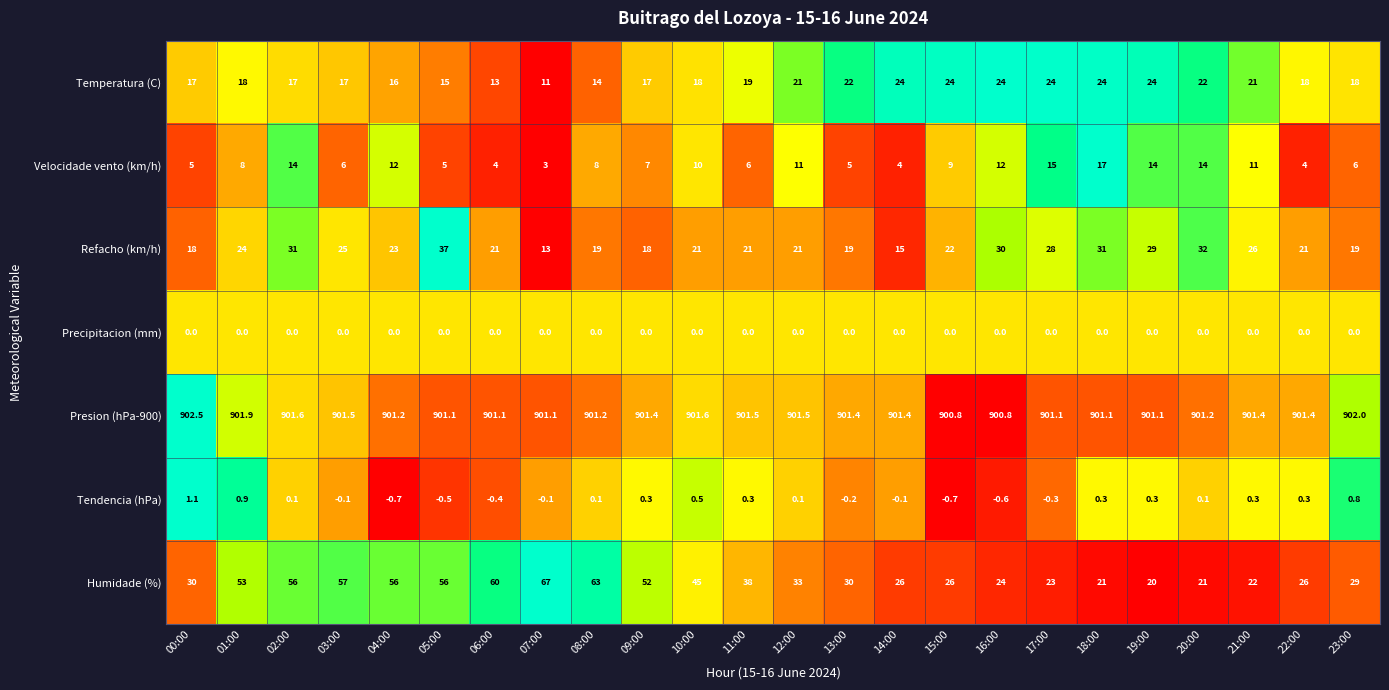

List the series in order of their peak value, highest first.

Presion (hPa-900), Humidade (%), Refacho (km/h), Temperatura (C), Velocidade vento (km/h), Tendencia (hPa), Precipitacion (mm)